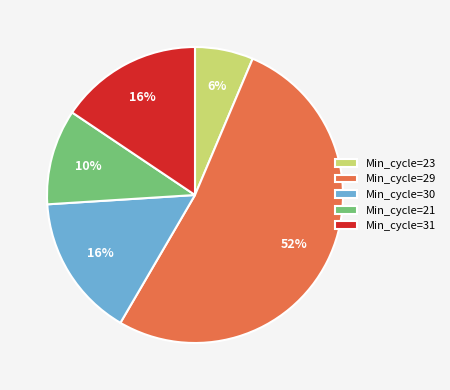

Does Min_cycle=31 account for over 50% of the chart?

No